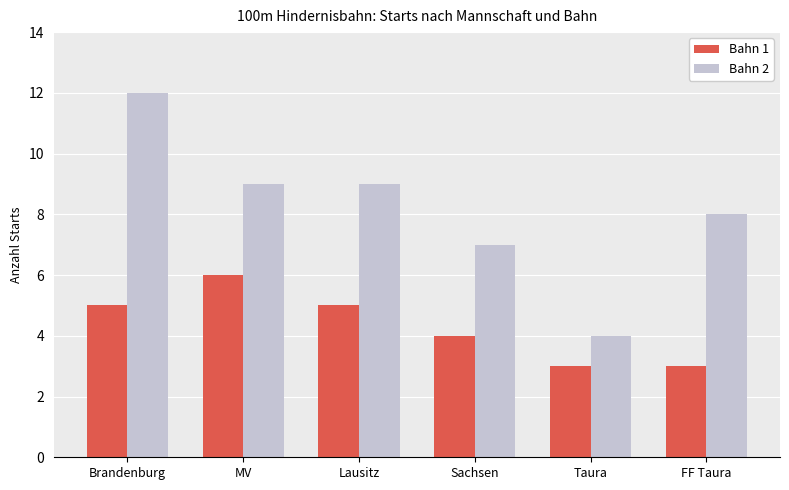

What is the value of the Bahn 1 bar at the 3rd from the left?

5